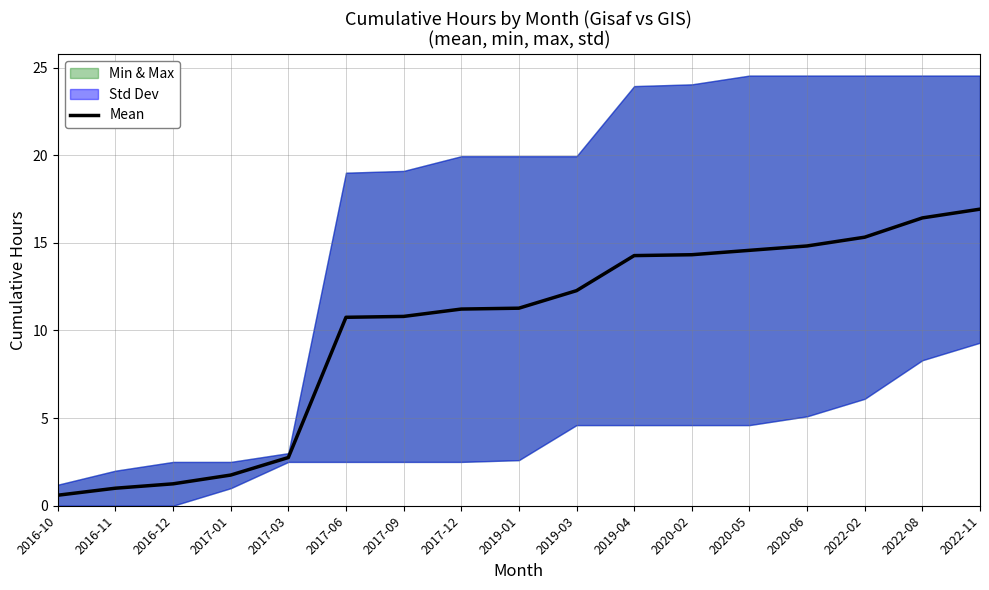

How many data points does each series have?

17